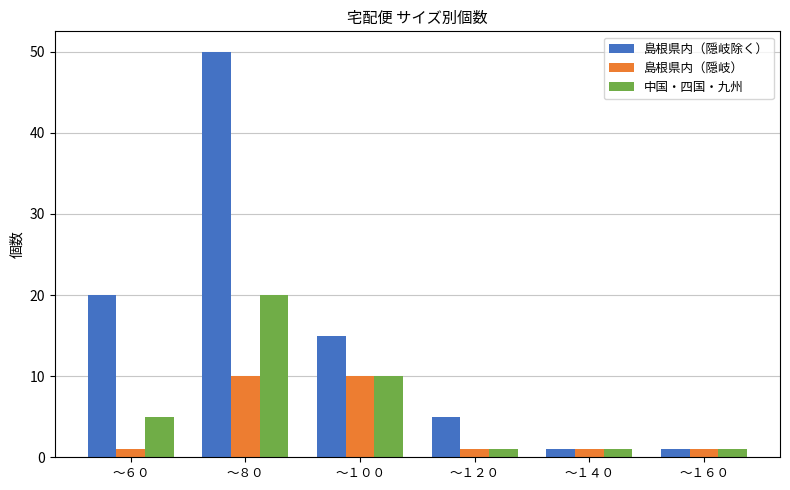

Reading right to left, extract all data points from this chart.

島根県内（隠岐除く）: ～１６０=1	～１４０=1	～１２０=5	～１００=15	～８０=50	～６０=20
島根県内（隠岐）: ～１６０=1	～１４０=1	～１２０=1	～１００=10	～８０=10	～６０=1
中国・四国・九州: ～１６０=1	～１４０=1	～１２０=1	～１００=10	～８０=20	～６０=5